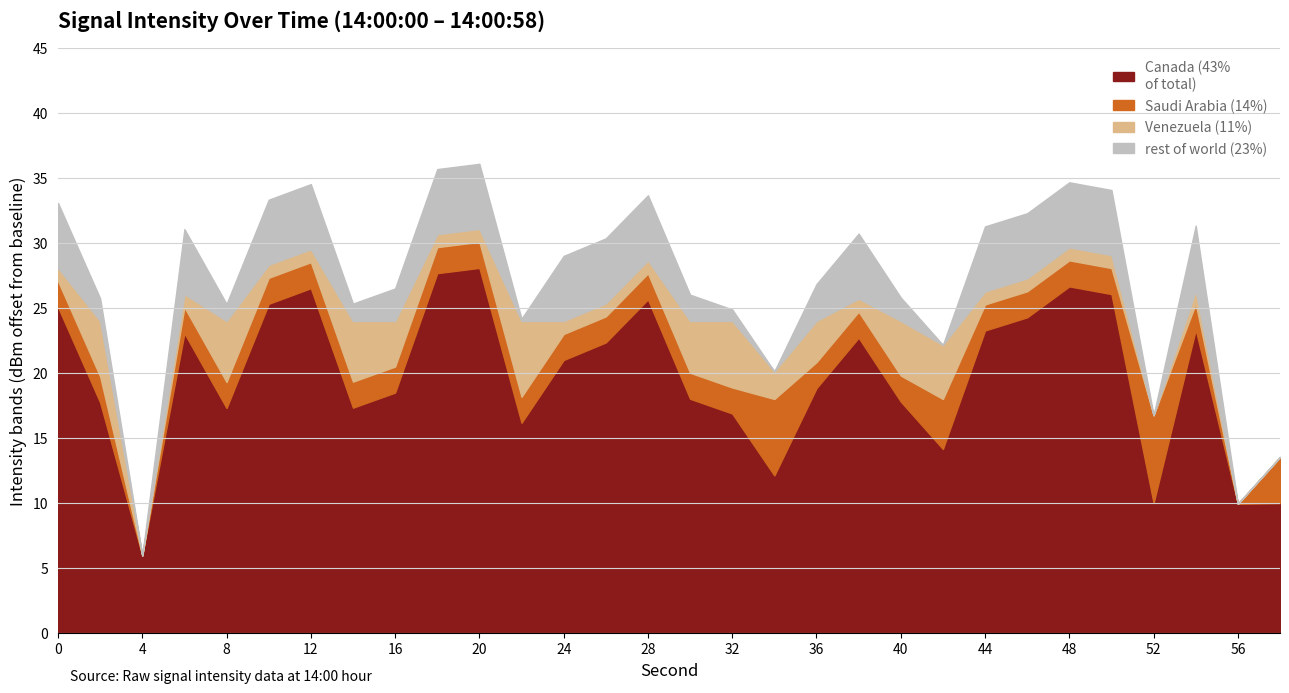

What is the total value across all series at 52?

16.8